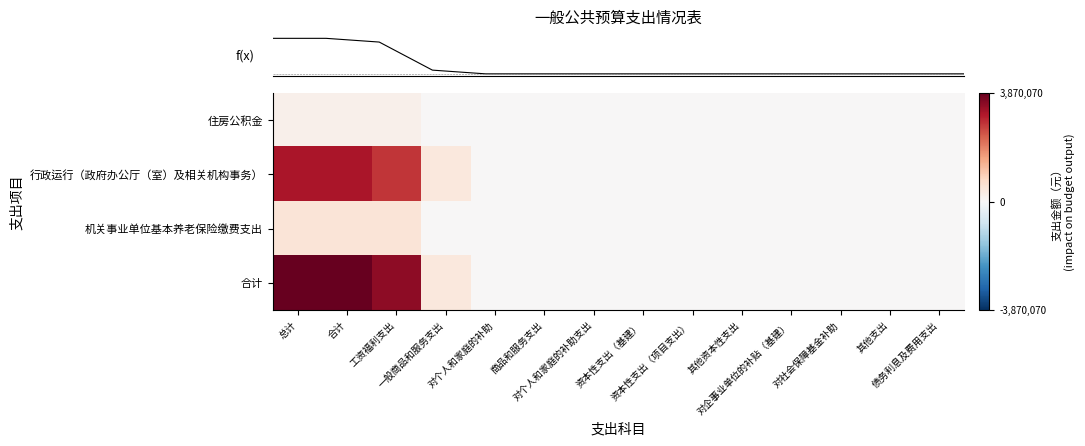

What is the total value across all series at 工资福利支出?

6928139.7